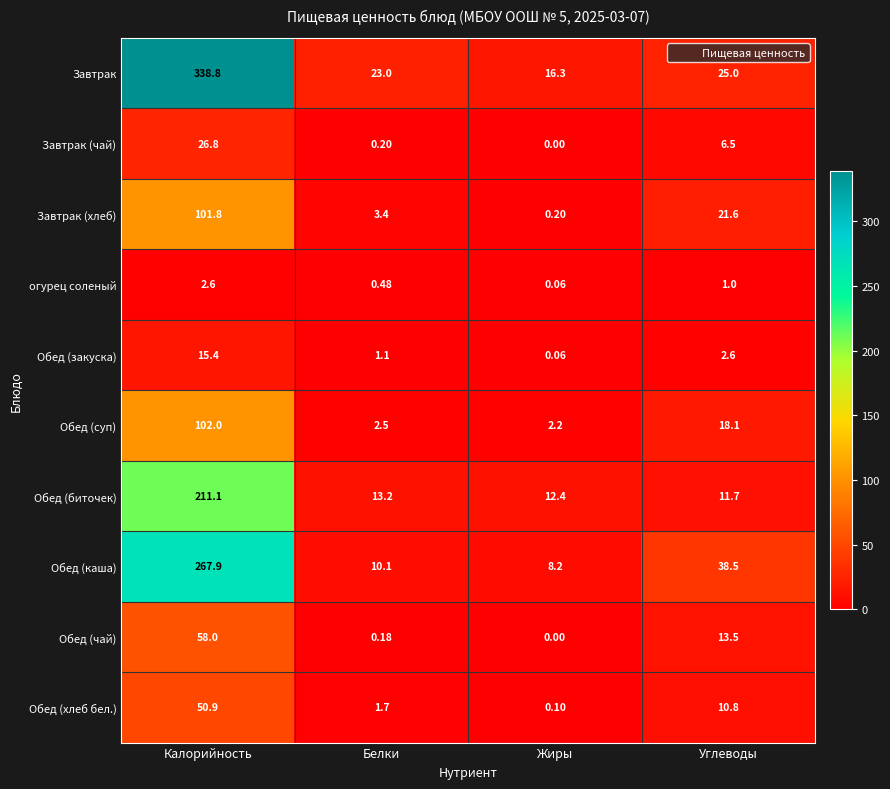

Which series has the largest range (max minus min)?

Завтрак